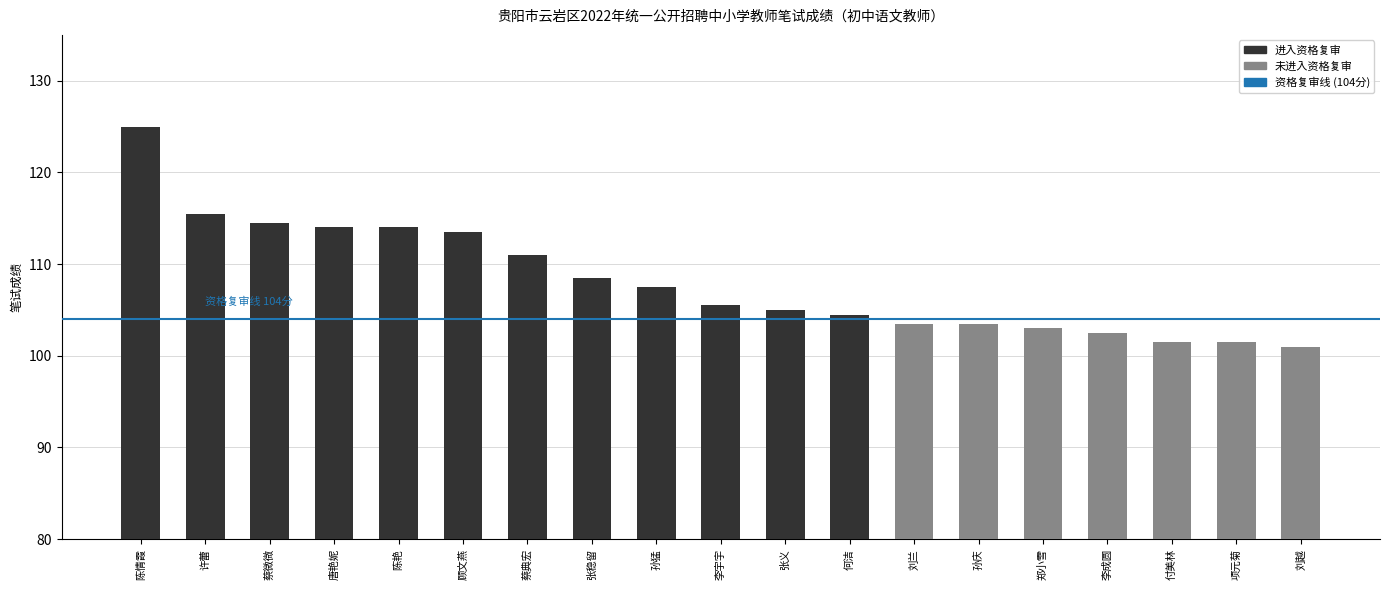

Reading left to right, transcribe all the data shown in this chart.

陈情霞=125.0	许蕾=115.5	蔡微微=114.5	唐艳妮=114.0	陈艳=114.0	顾文燕=113.5	蔡典宏=111.0	张稳留=108.5	孙猛=107.5	李宇宇=105.5	张义=105.0	何洁=104.5	刘兰=103.5	孙庆=103.5	郑小雪=103.0	李成圆=102.5	付美林=101.5	项元菊=101.5	刘越=101.0